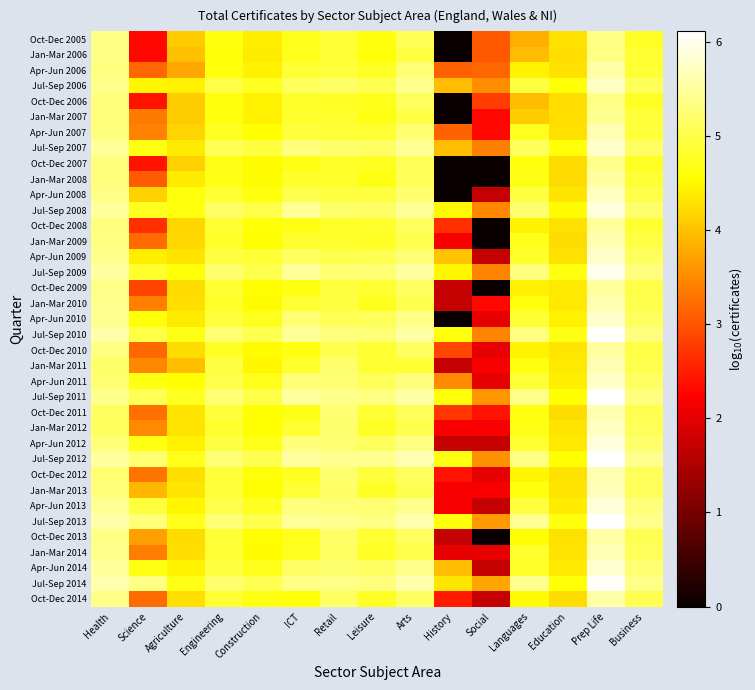

At which category is the sum across all series the highest?

Prep Life